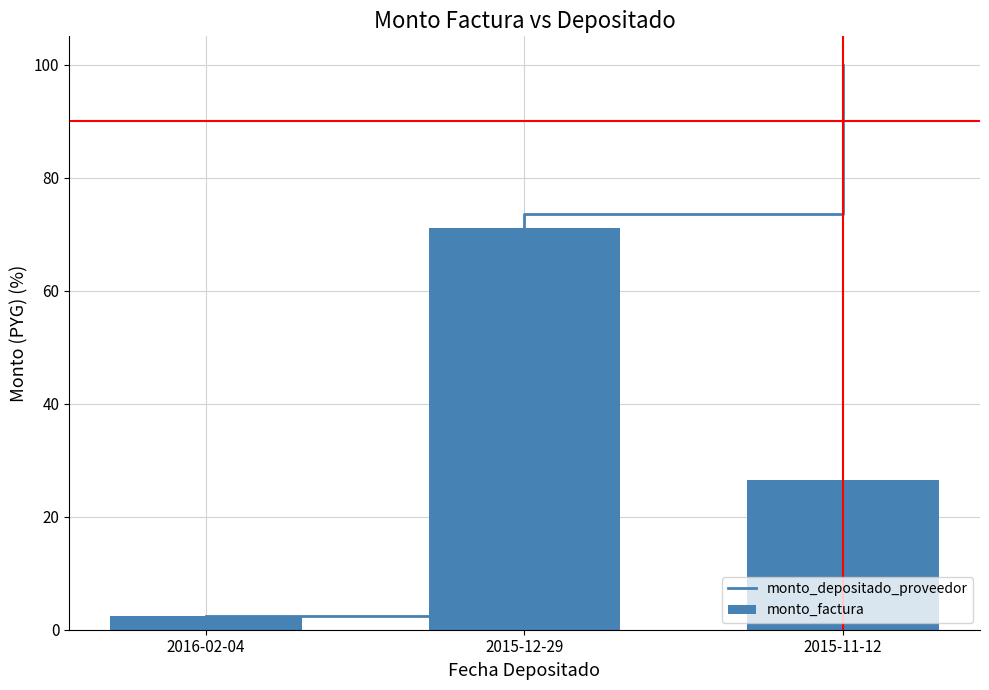

What is the difference between the maximum and minimum values in the monto_factura series?

68.6